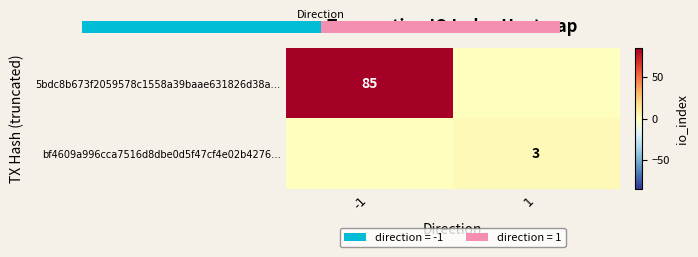

True or false: 5bdc8b673f2059578c1558a39baae631826d38a… has a value of 85 at -1.

True